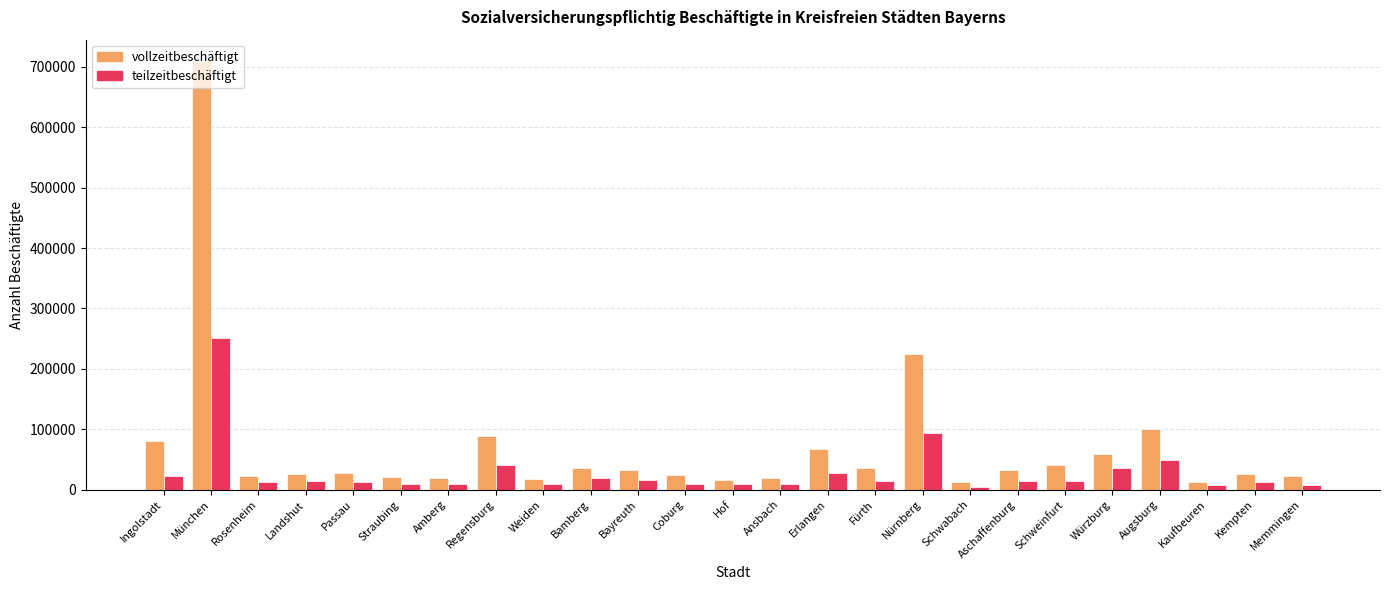

Which series changed the most between Ingolstadt and Schwabach?

vollzeitbeschäftigt